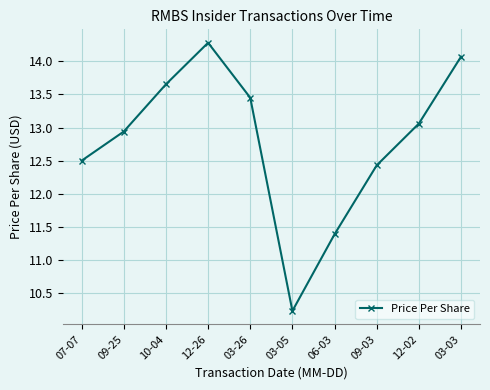

The value at 10-04 is 20.6. True or false?

False